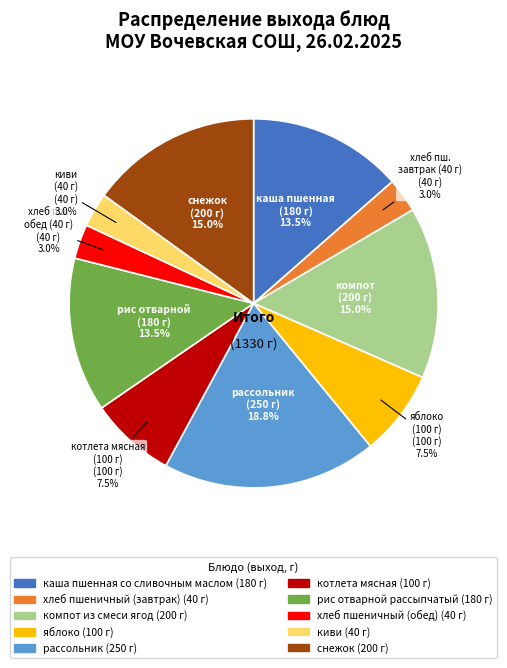

Does any single category account for the majority?

No